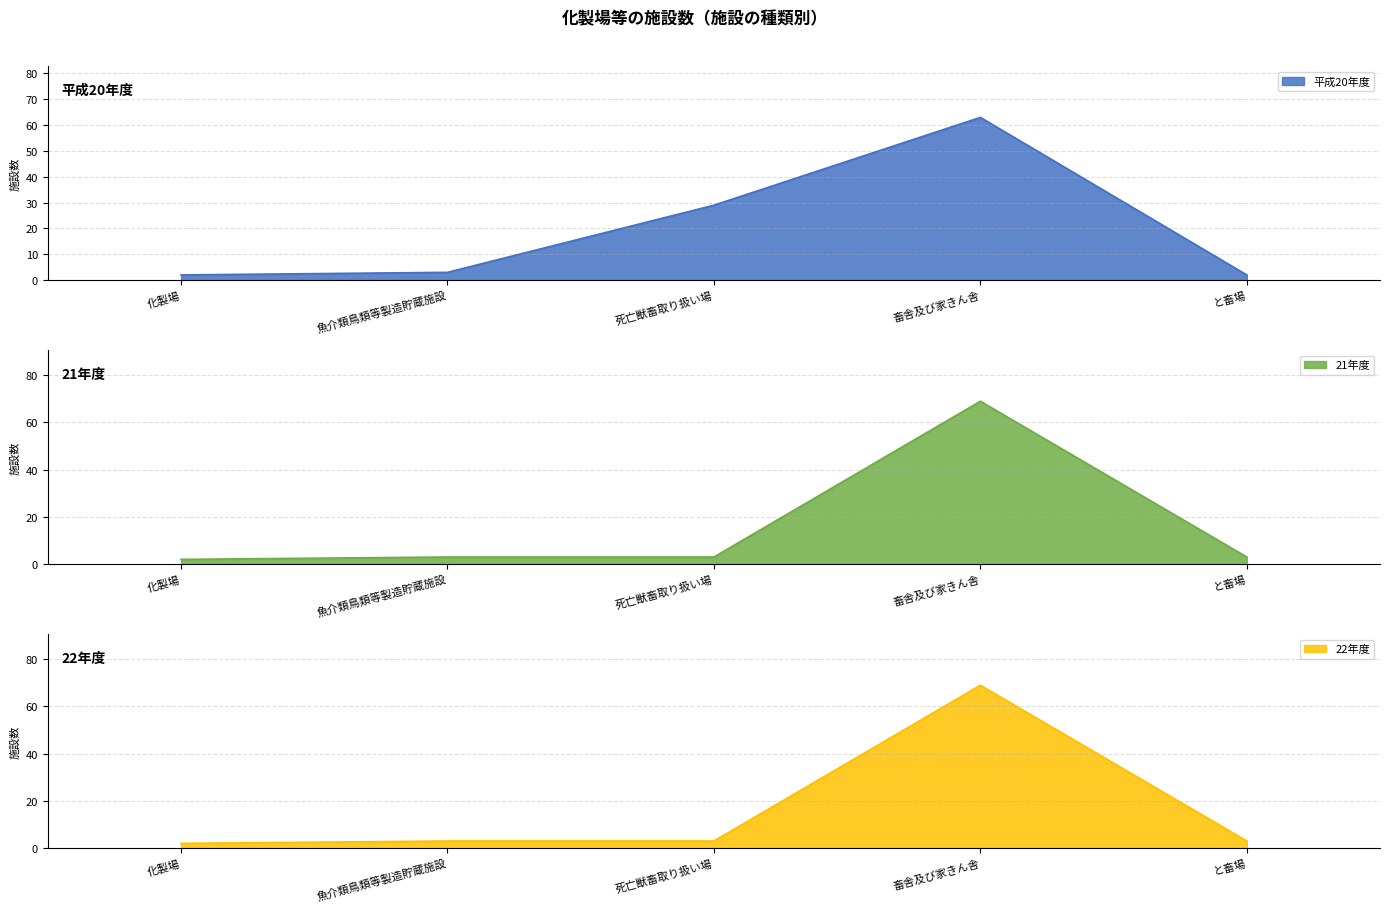

How many data points in 21年度 are less than 3?

1